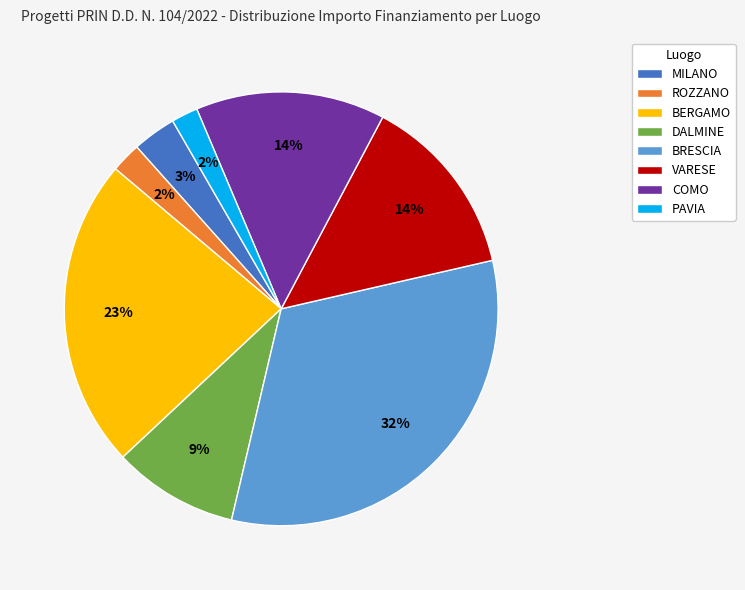

Approximately how many times larger is the value at BRESCIA compared to COMO?

2.3